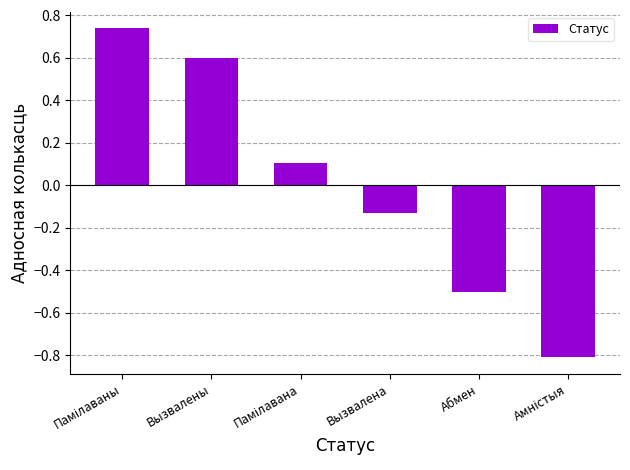

The chart shows a value of 0.4 at Вызвалены. True or false?

False